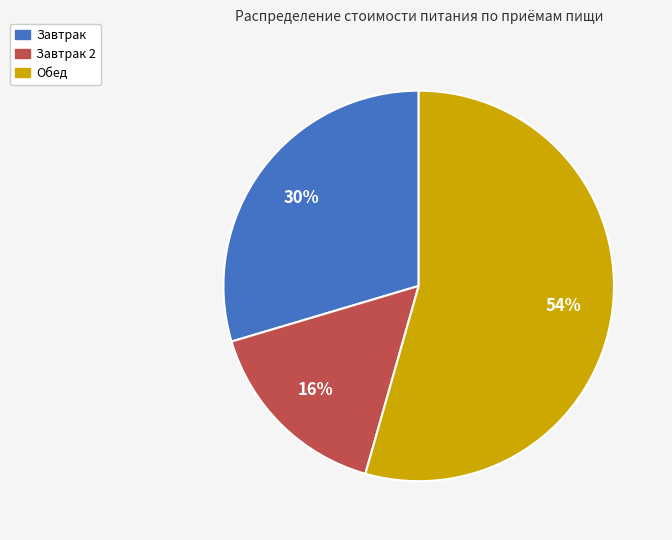

Does any single category account for the majority?

Yes